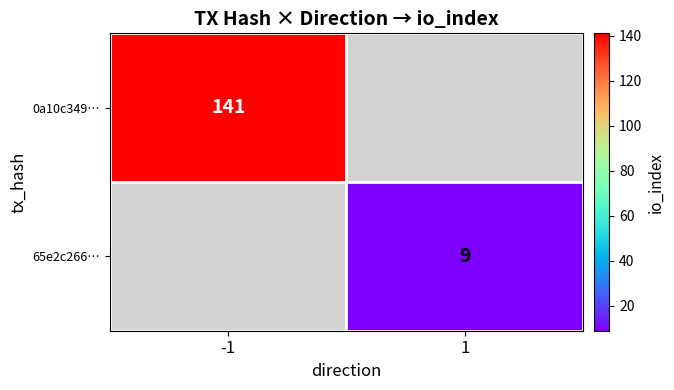

Which has a higher value, 1 or -1?

-1